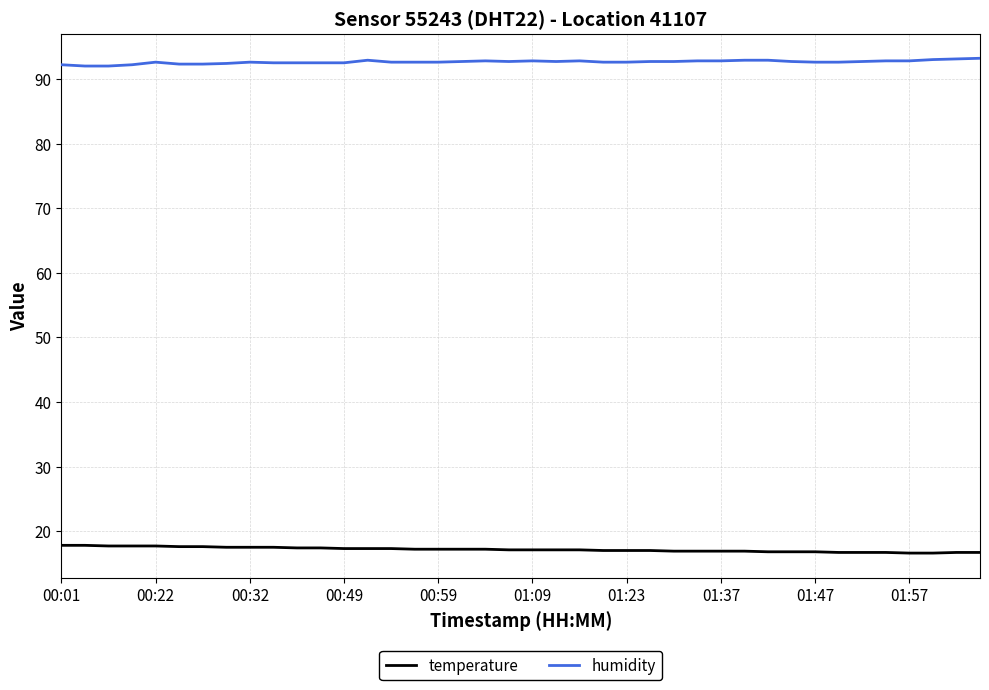

What are all the series names shown in the legend?

temperature, humidity